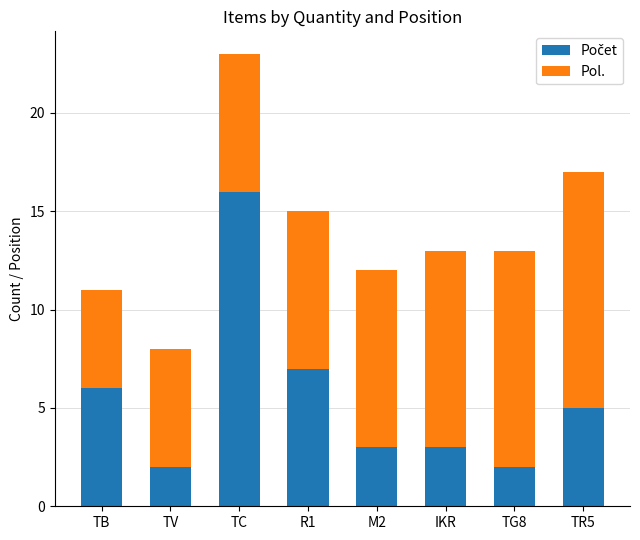

At which category is the sum across all series the highest?

TC